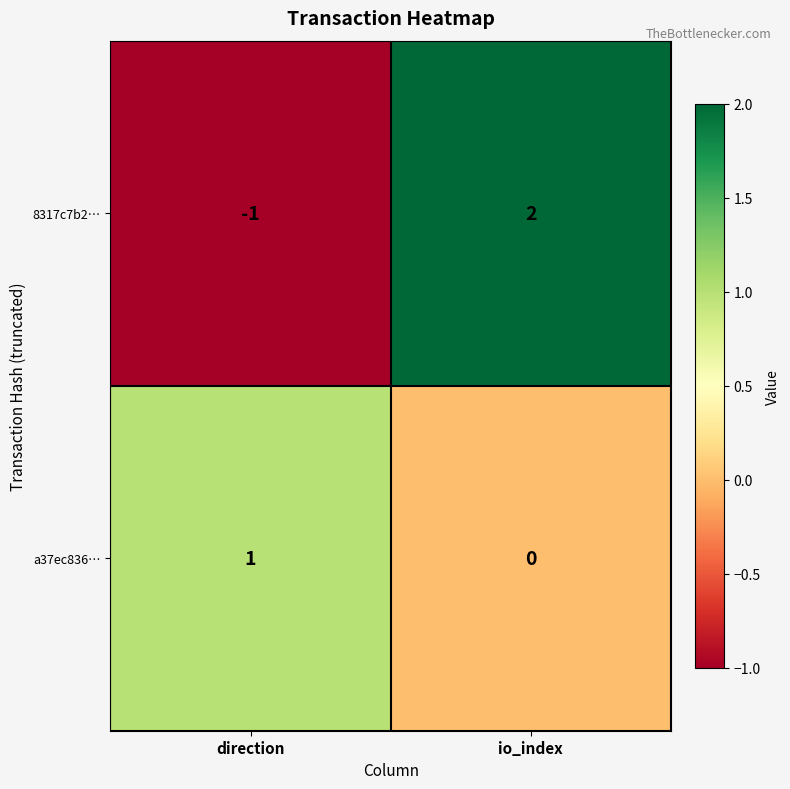

What is the difference between the 8317c7b2… values at direction and io_index?

3